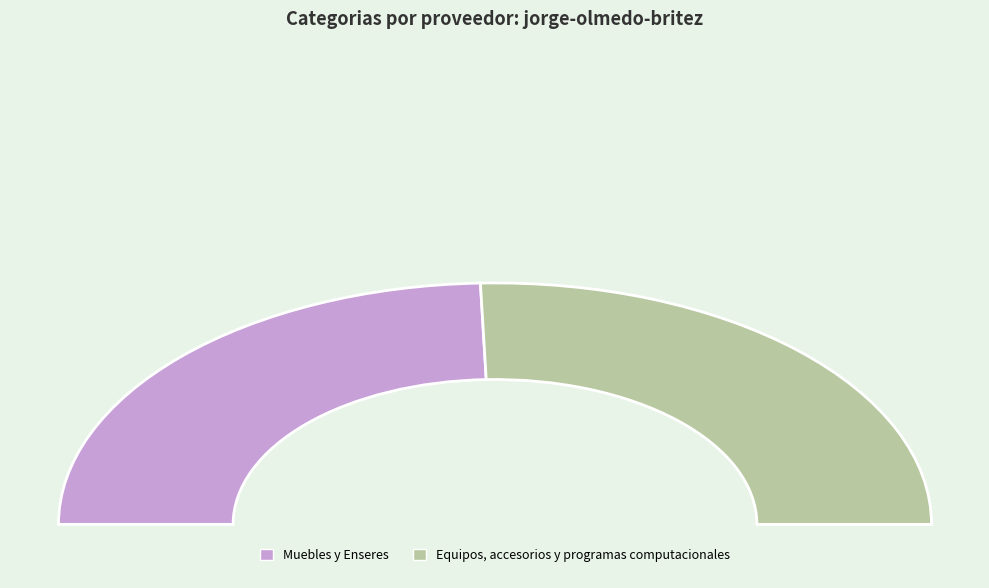

To the nearest percent, what is the difference between the Equipos, accesorios y programas computacionales and Muebles y Enseres slice percentages?

2%